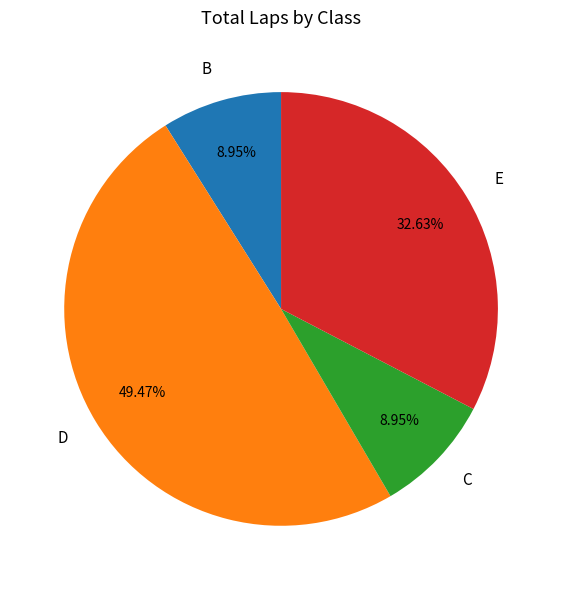

Combined, do D and E account for over 50%?

Yes